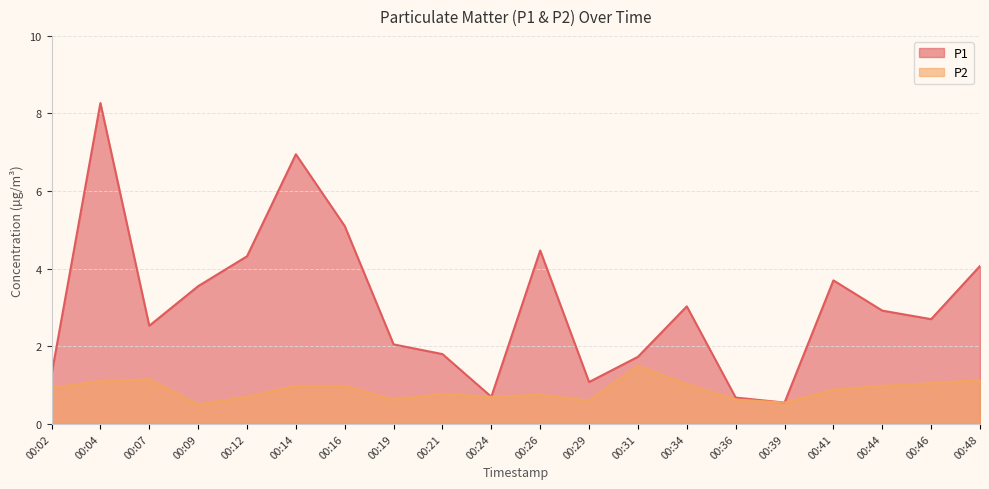

At which category does the chart reach its minimum across all series?

00:09